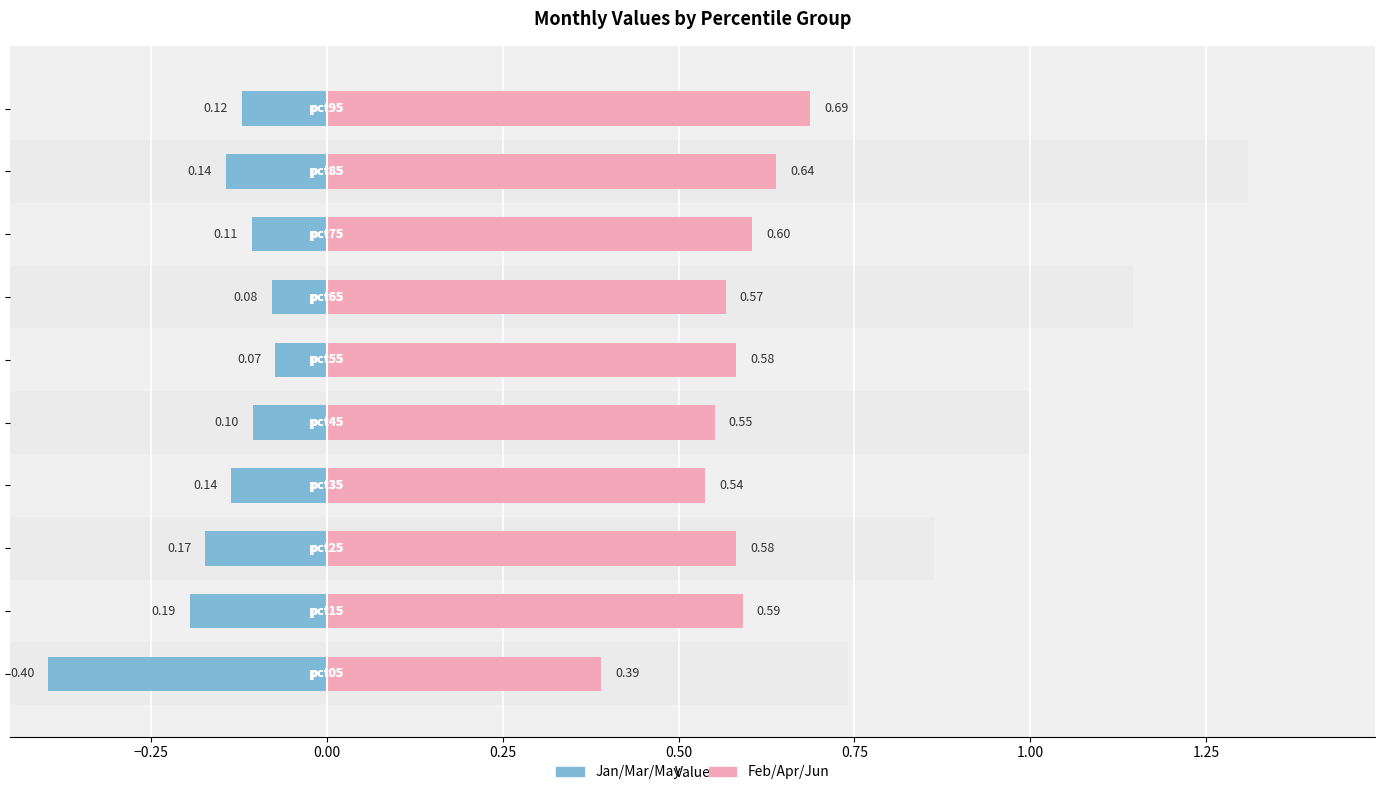

What is the difference between the maximum and minimum values in the Jan/Mar/May (Left) series?

0.3